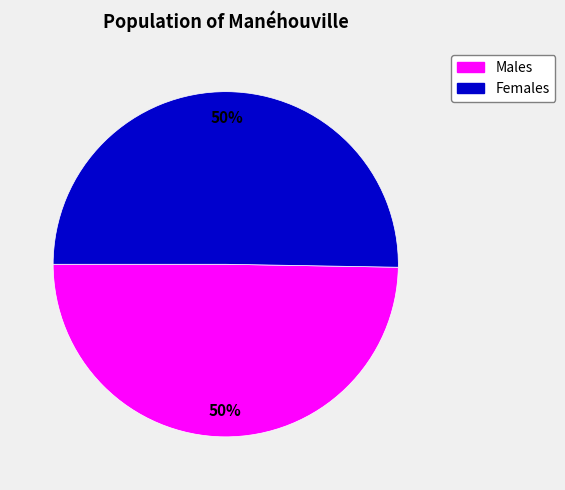

To the nearest percent, what is the average slice percentage?

50%